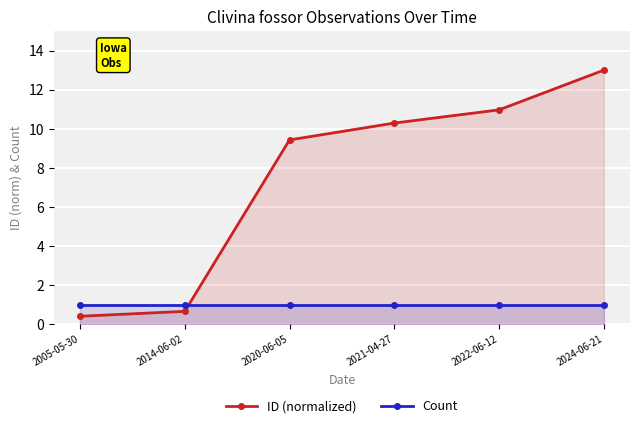

Is the value of Count at 2024-06-21 greater than the value of ID (normalized) at 2014-06-02?

Yes